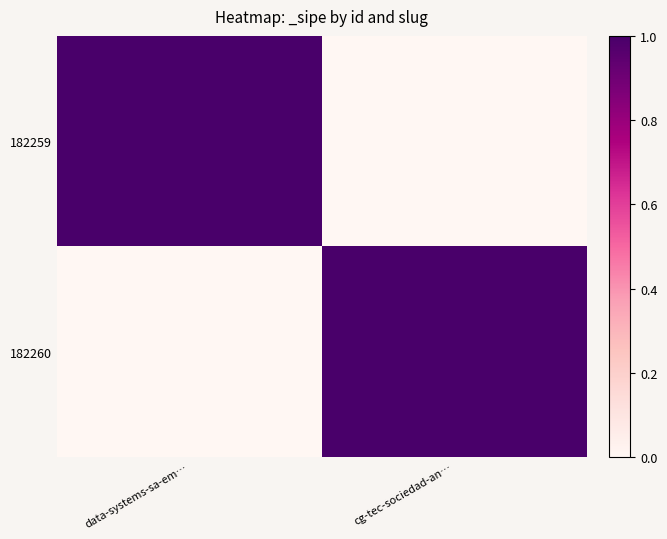

Reading right to left, transcribe all the data shown in this chart.

182259: cg-tec-sociedad-an…=0	data-systems-sa-em…=1
182260: cg-tec-sociedad-an…=1	data-systems-sa-em…=0